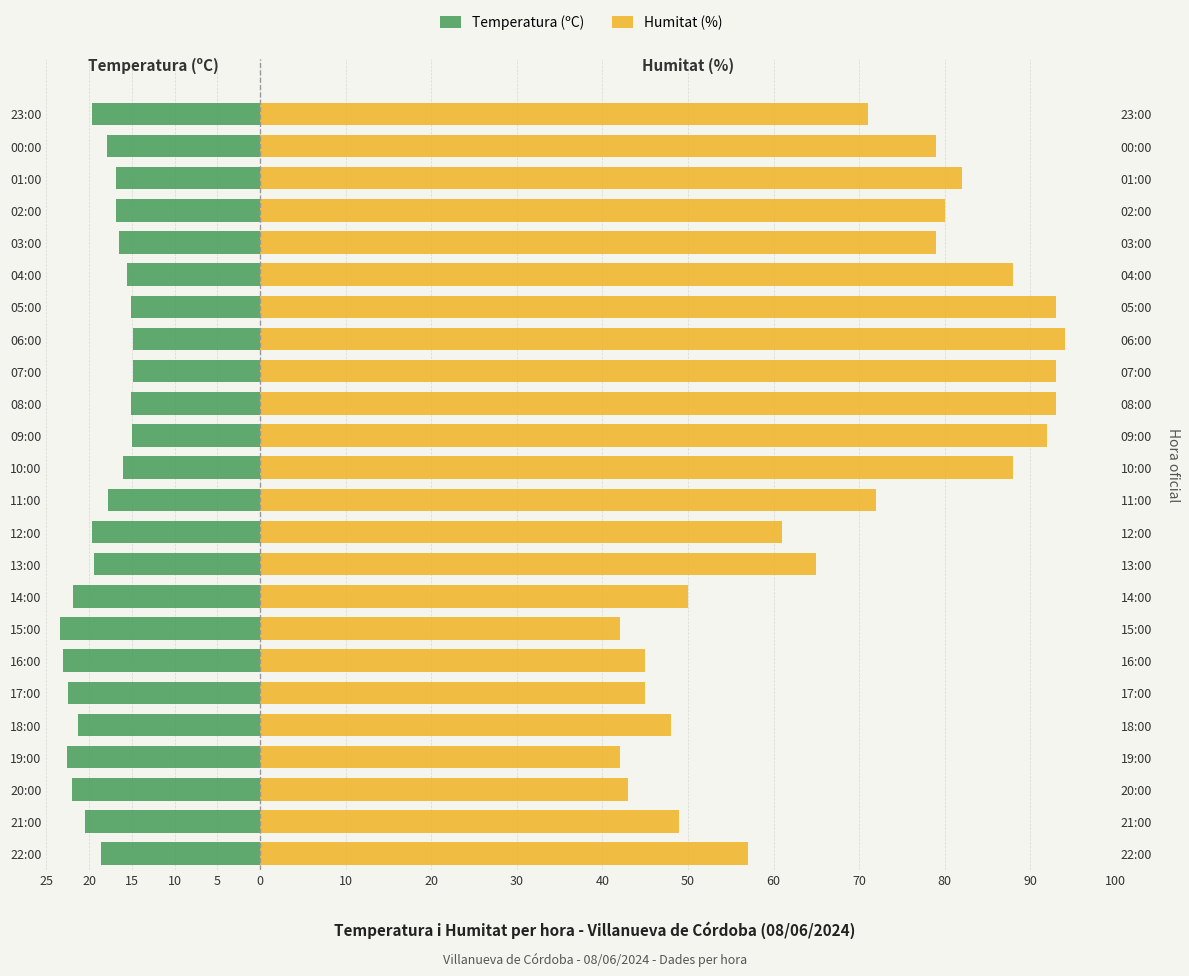

Rank the series by their average value, from highest to lowest.

Humitat (%), Temperatura (ºC)